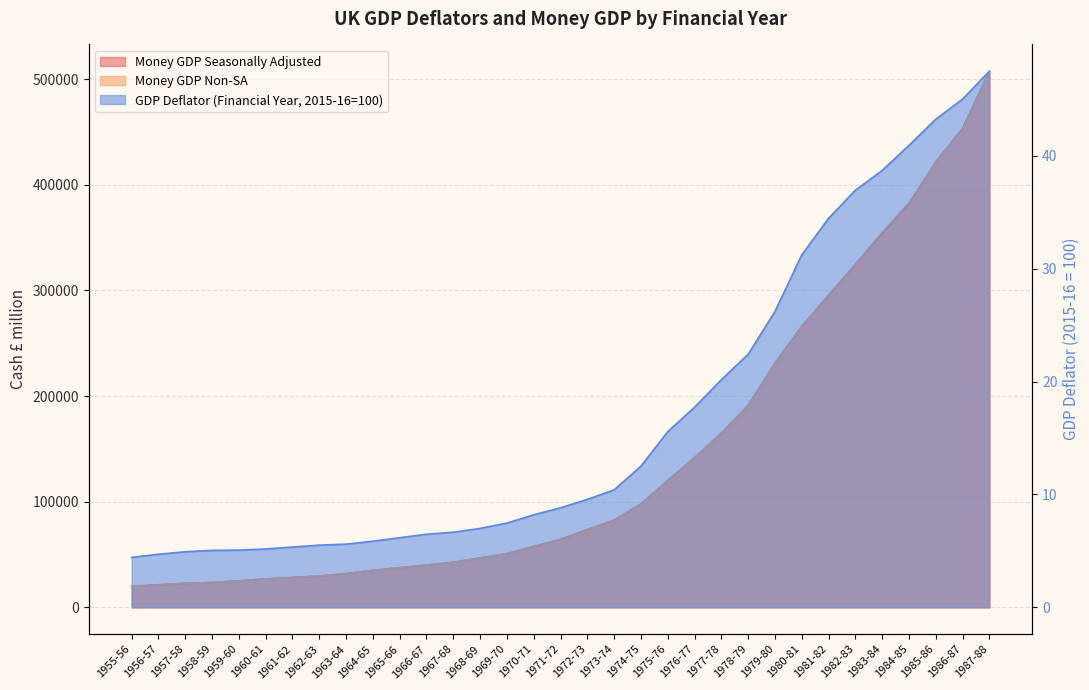

What is the value of the Money GDP Seasonally Adjusted point at the 13th from the left?

42672.0